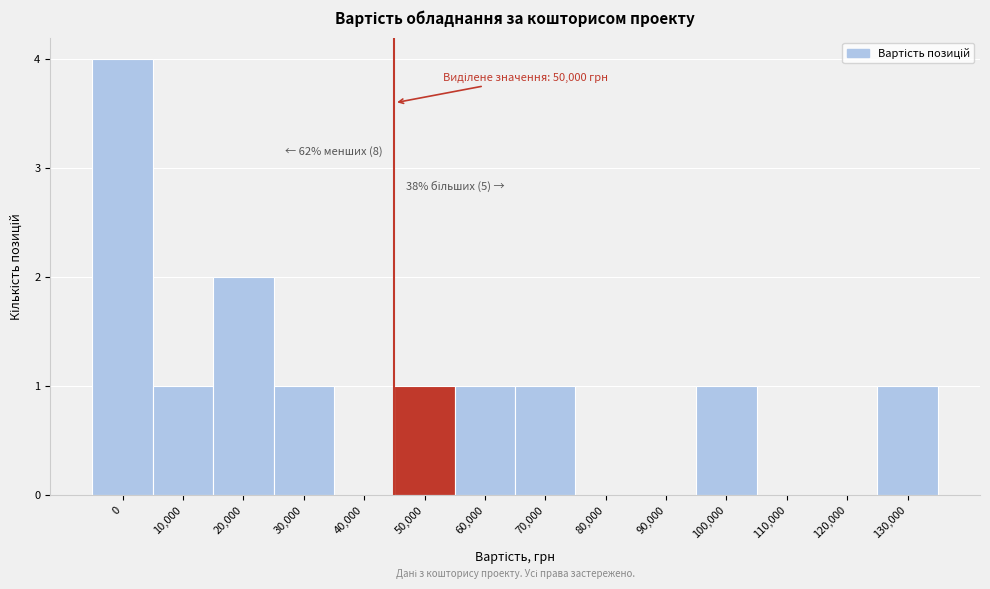

Reading left to right, extract all data points from this chart.

0=4	10,000=1	20,000=2	30,000=1	40,000=0	50,000=1	60,000=1	70,000=1	80,000=0	90,000=0	100,000=1	110,000=0	120,000=0	130,000=1